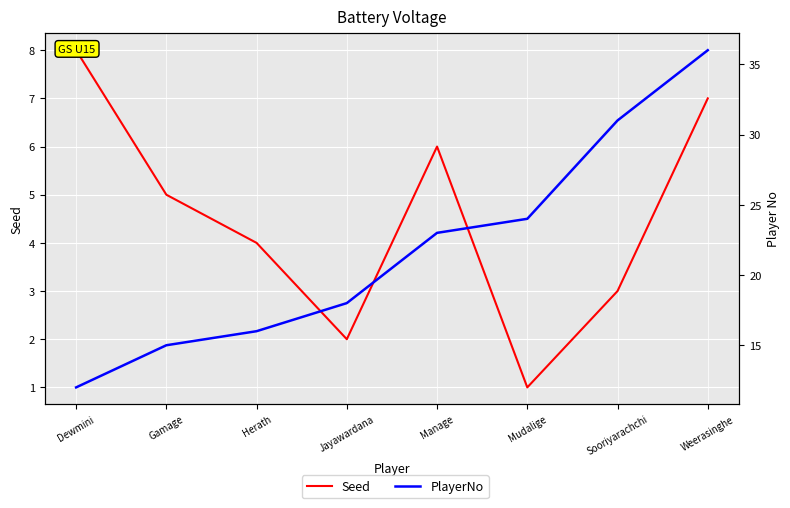

How many lines are shown in the chart?

2